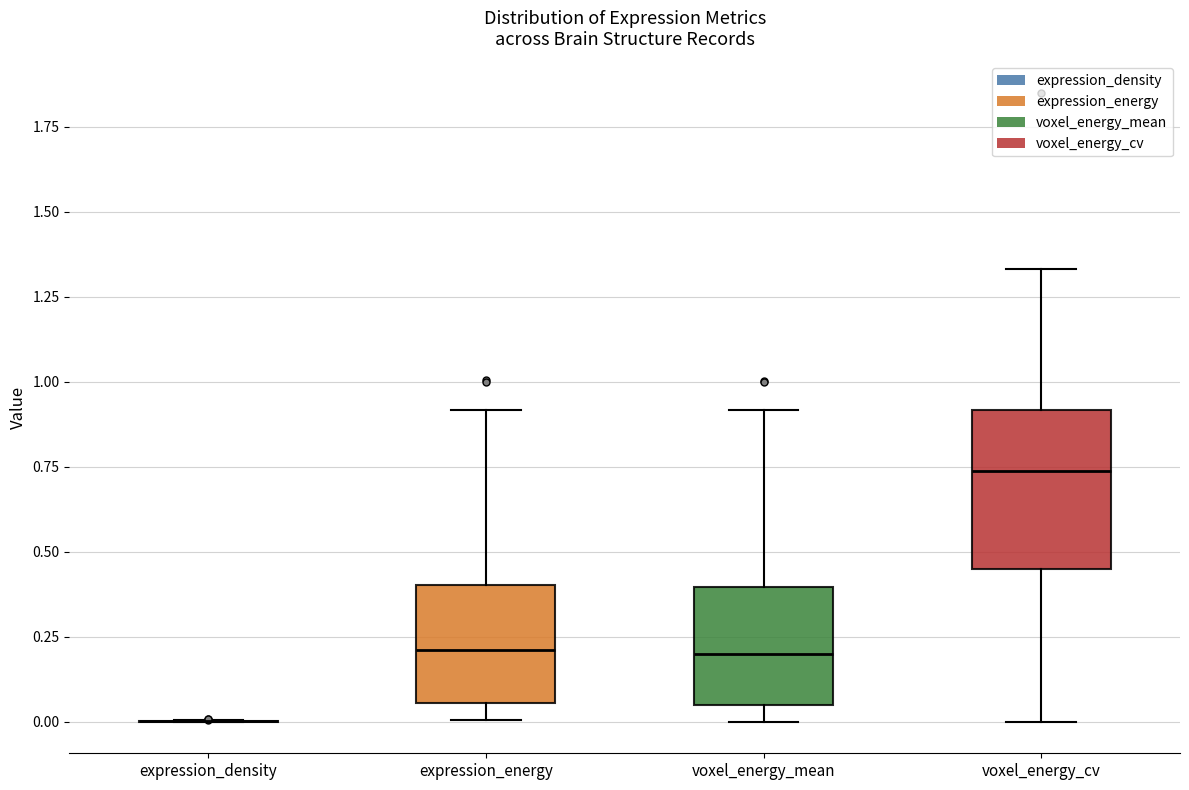

Reading left to right, transcribe this box plot: for each box, give where its median line is, the range the box spans, and where its two whiskers end, as read against the y-axis. The values are not printed on the chart, so give them approximately, as read against the axis.

expression_density: box collapsed to a line at 0.00, whiskers 0.00 to 0.00
expression_energy: median 0.20, box 0.05 to 0.40, whiskers 0.00 to 0.90
voxel_energy_mean: median 0.20, box 0.05 to 0.40, whiskers 0.00 to 0.90
voxel_energy_cv: median 0.75, box 0.45 to 0.90, whiskers 0.00 to 1.35